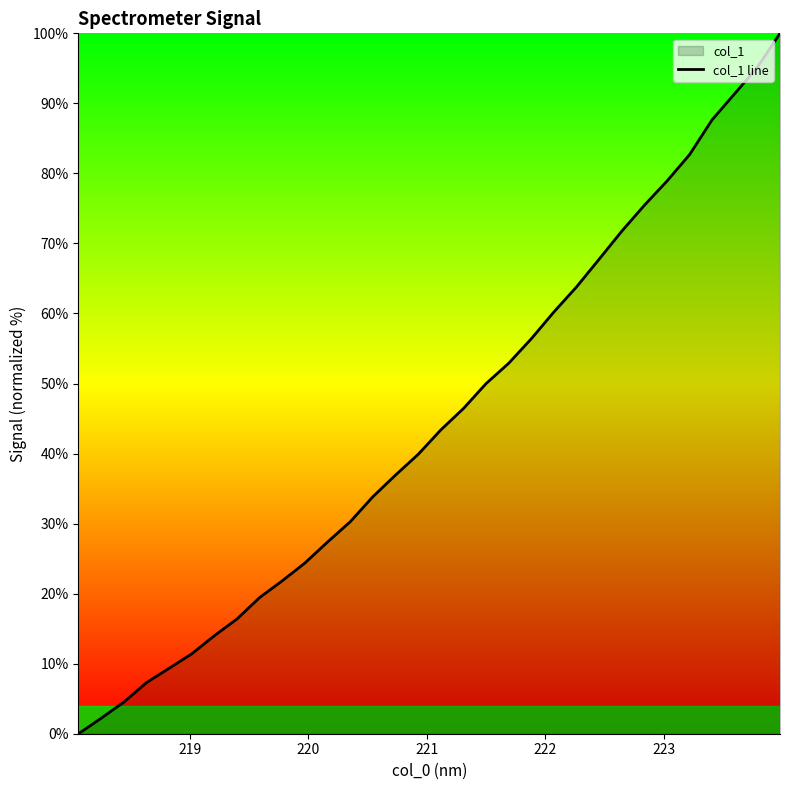

Does the chart have visible grid lines?

No